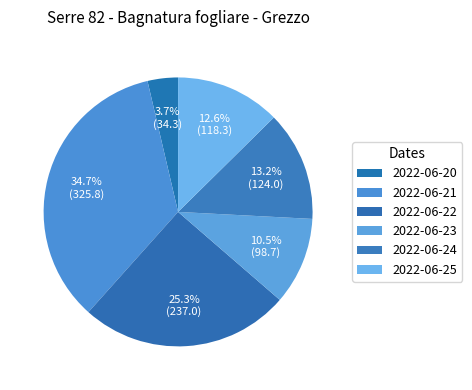

How many slices are in this pie chart?

6